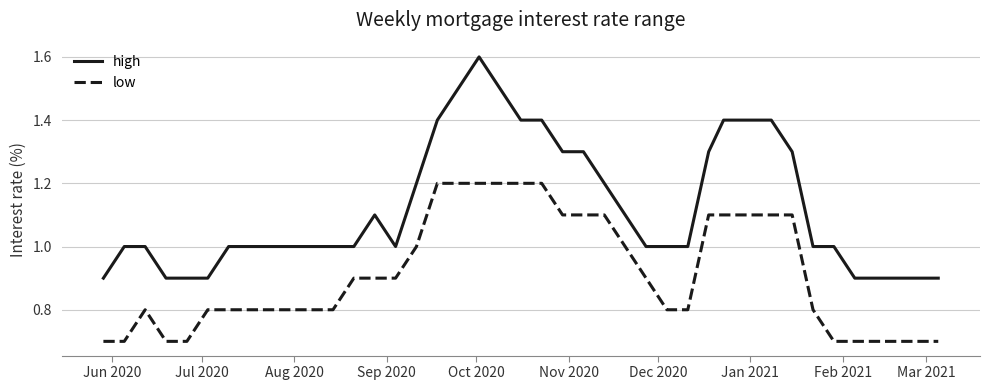

How many lines are shown in the chart?

2